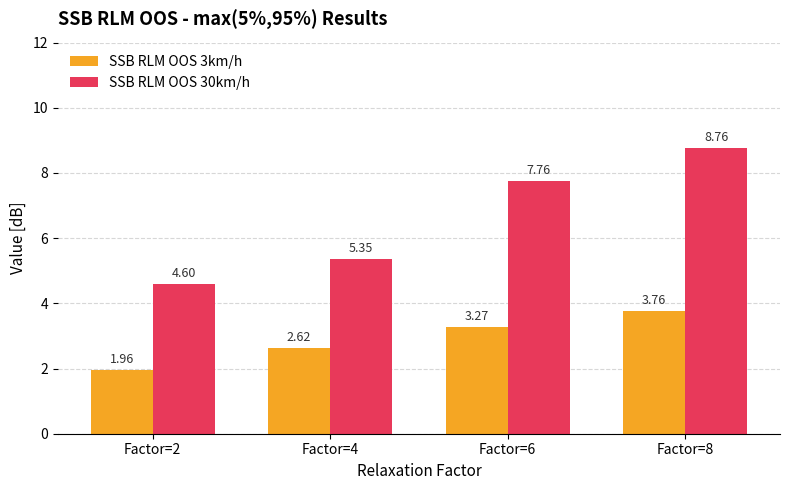

Is it true that SSB RLM OOS 30km/h equals 4.6 at Factor=2?

True